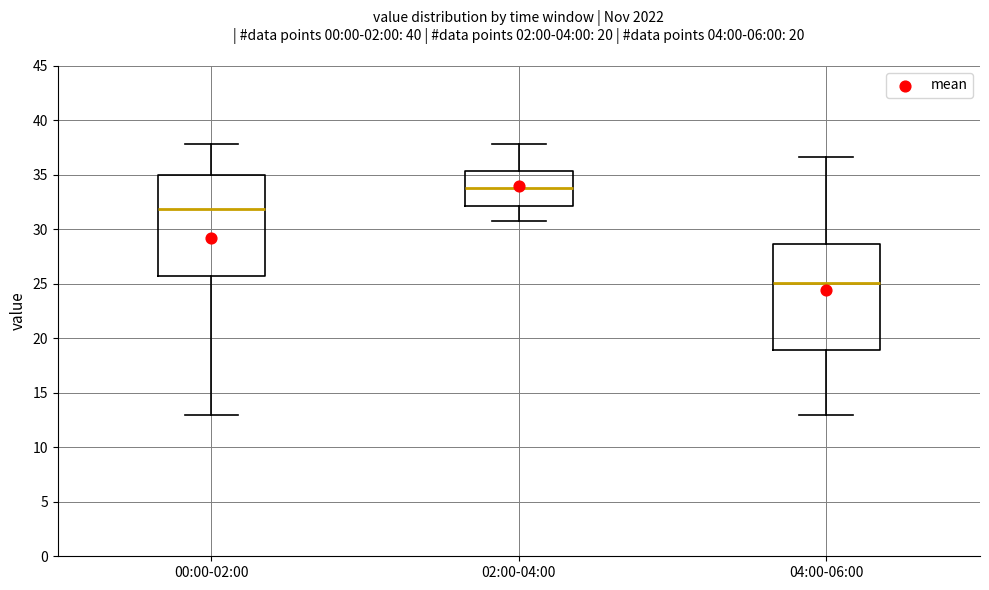

Reading left to right, read every box against the y-axis: the position of its median line, the range the box covers, and the ends of its whiskers. The values are not printed on the chart, so give them approximately, as read against the axis.

00:00-02:00: median 32.0, box 26.0 to 35.0, whiskers 13.0 to 38.0
02:00-04:00: median 34.0, box 32.0 to 35.5, whiskers 31.0 to 38.0
04:00-06:00: median 25.0, box 19.0 to 28.5, whiskers 13.0 to 36.5